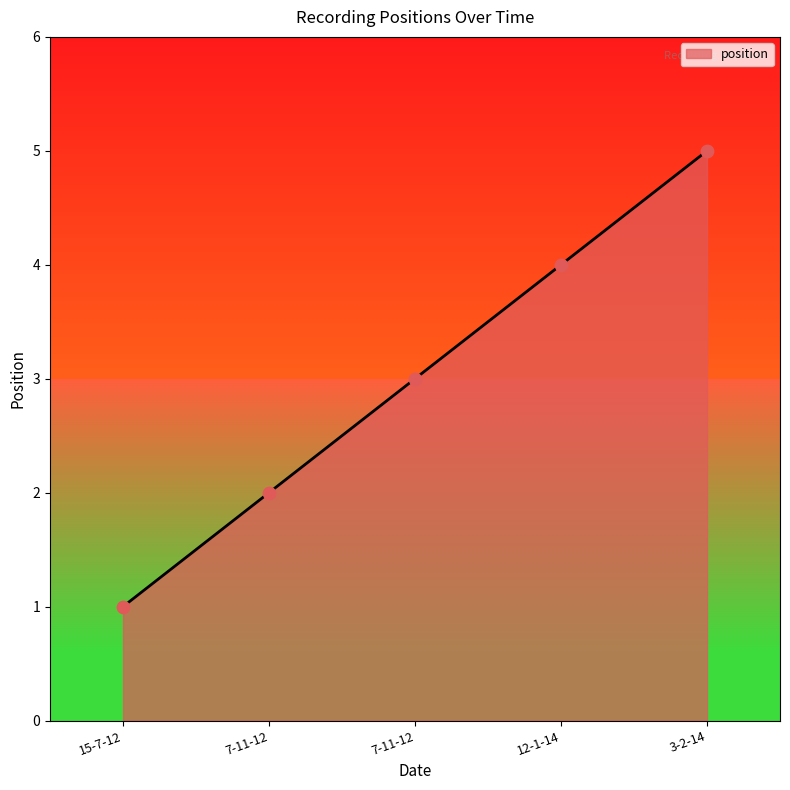

Which has a higher value, 3-2-14 or 15-7-12?

3-2-14